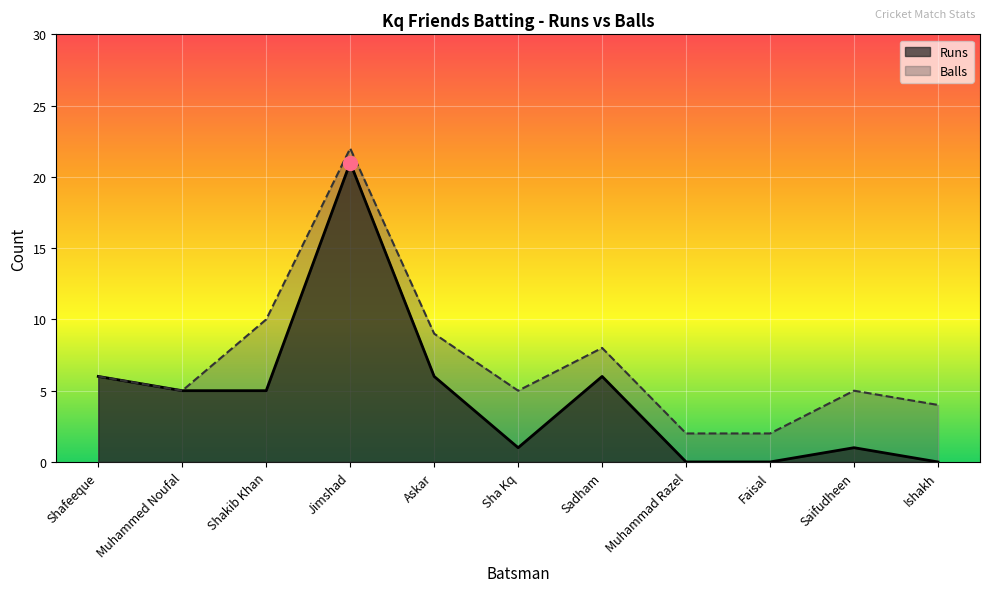

What is the value of the Balls point at the 8th from the left?

2